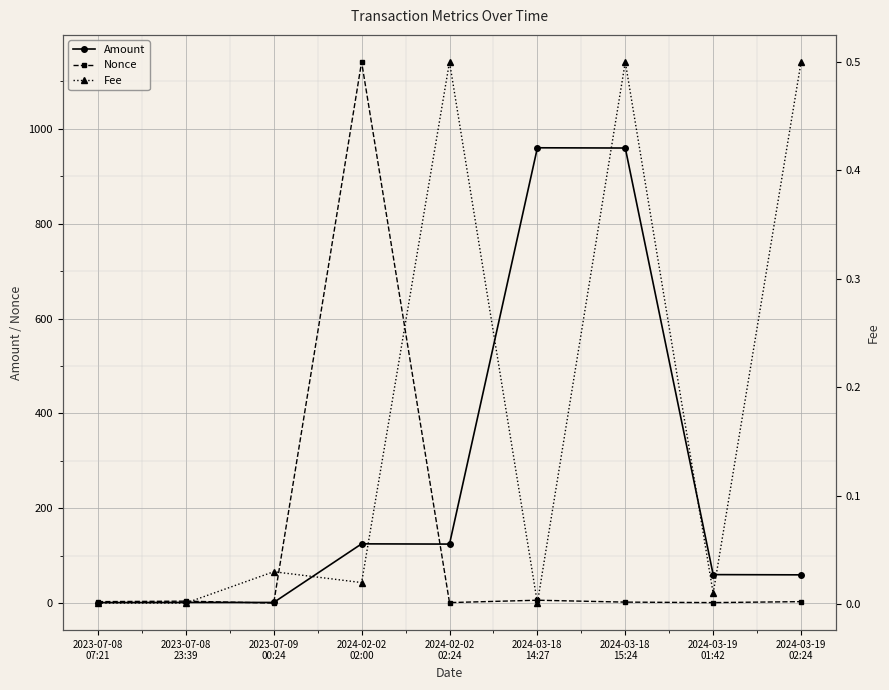

Is it true that Nonce equals 4.0 at 2023-07-08
23:39?

True